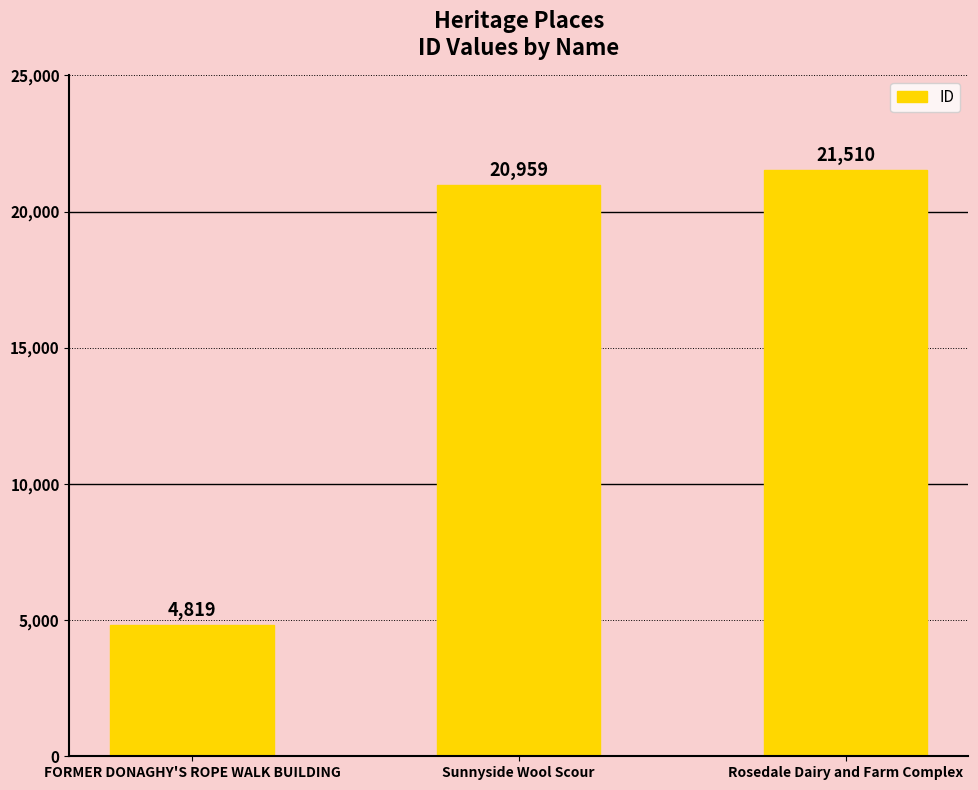

At which category does the chart reach its minimum across all series?

FORMER DONAGHY'S ROPE WALK BUILDING